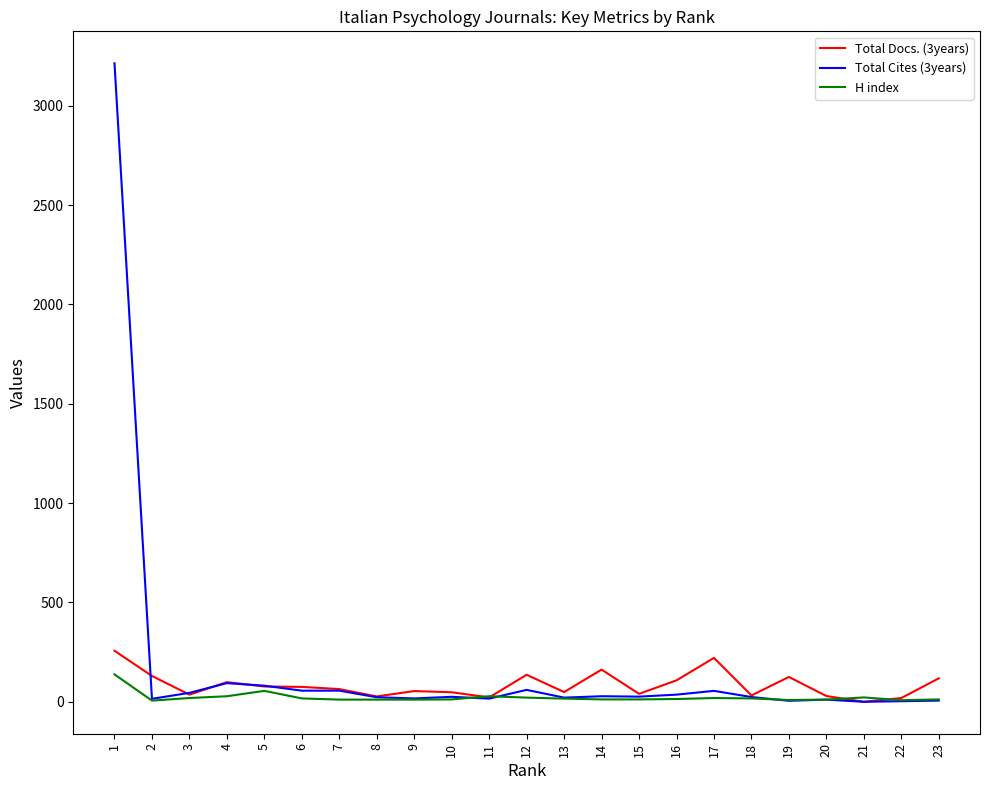

List the series in order of their peak value, highest first.

Total Cites (3years), Total Docs. (3years), H index